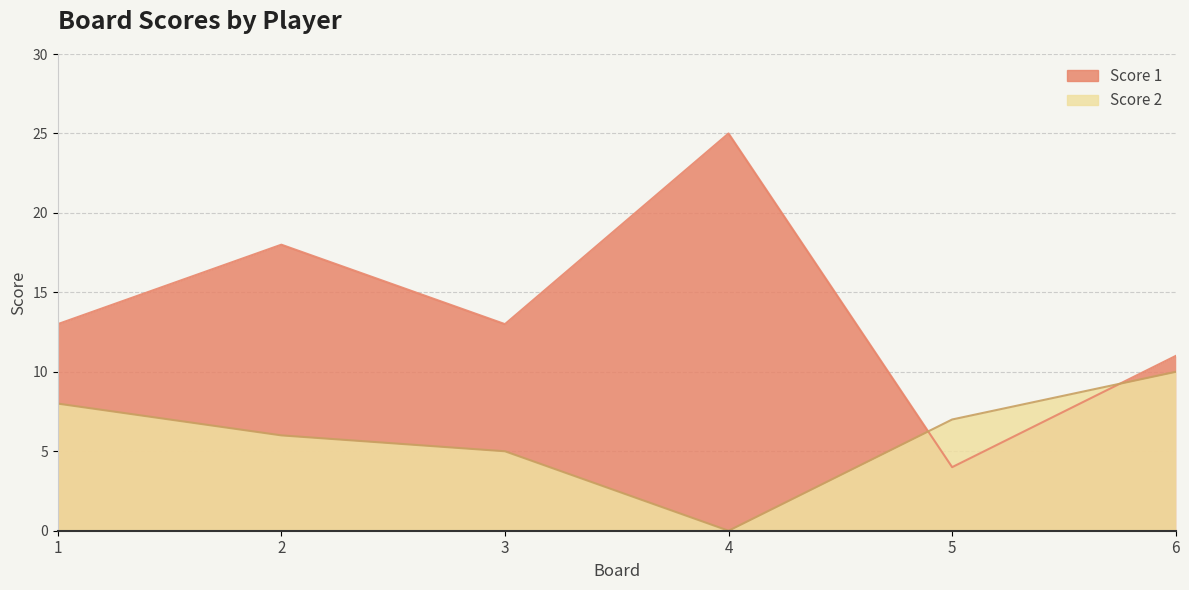

How many lines are shown in the chart?

2